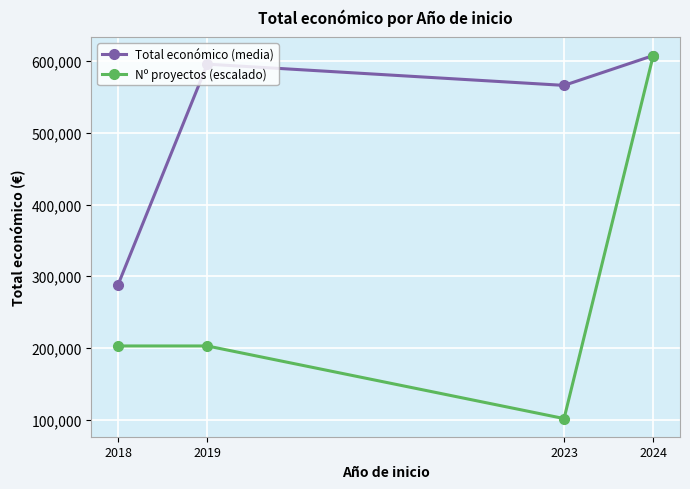

At 2019, list the series in order from smallest to largest.

Nº proyectos (escalado), Total económico (media)